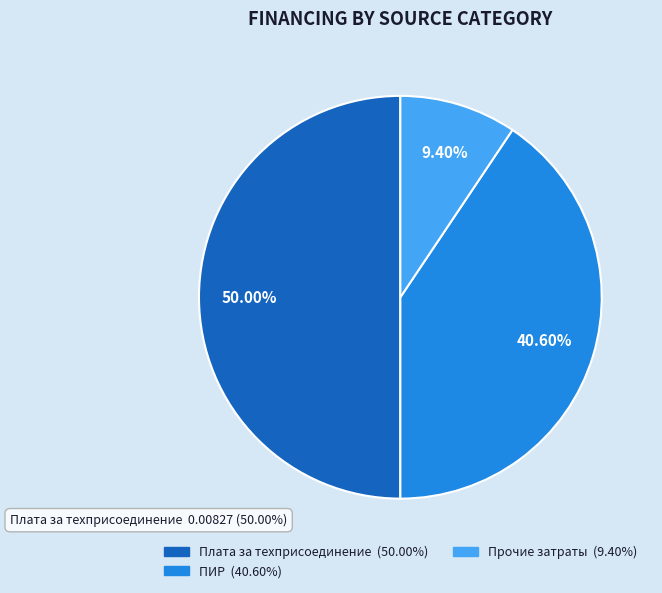

Does проектно-изыскательские работы account for over 50% of the chart?

No